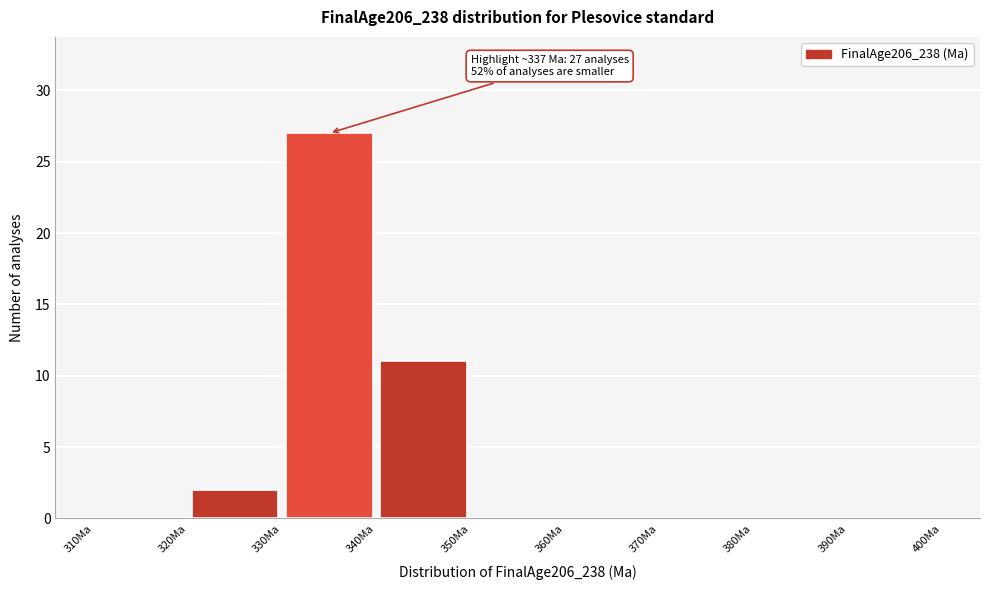

Which range on the x-axis has the tallest bar?

330 to 340